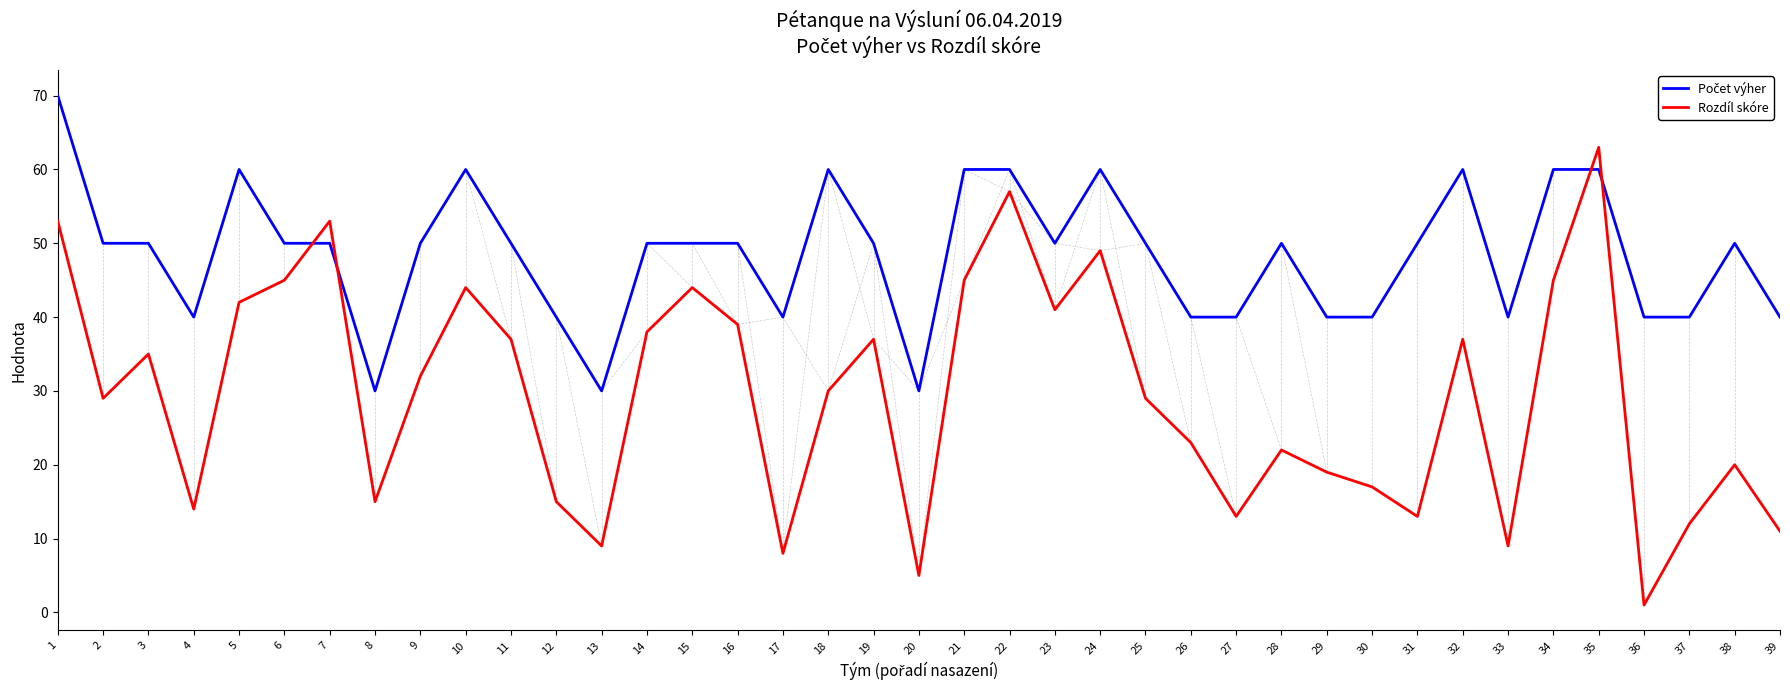

Between 6 and 27, which series saw the biggest shift?

Rozdíl skóre